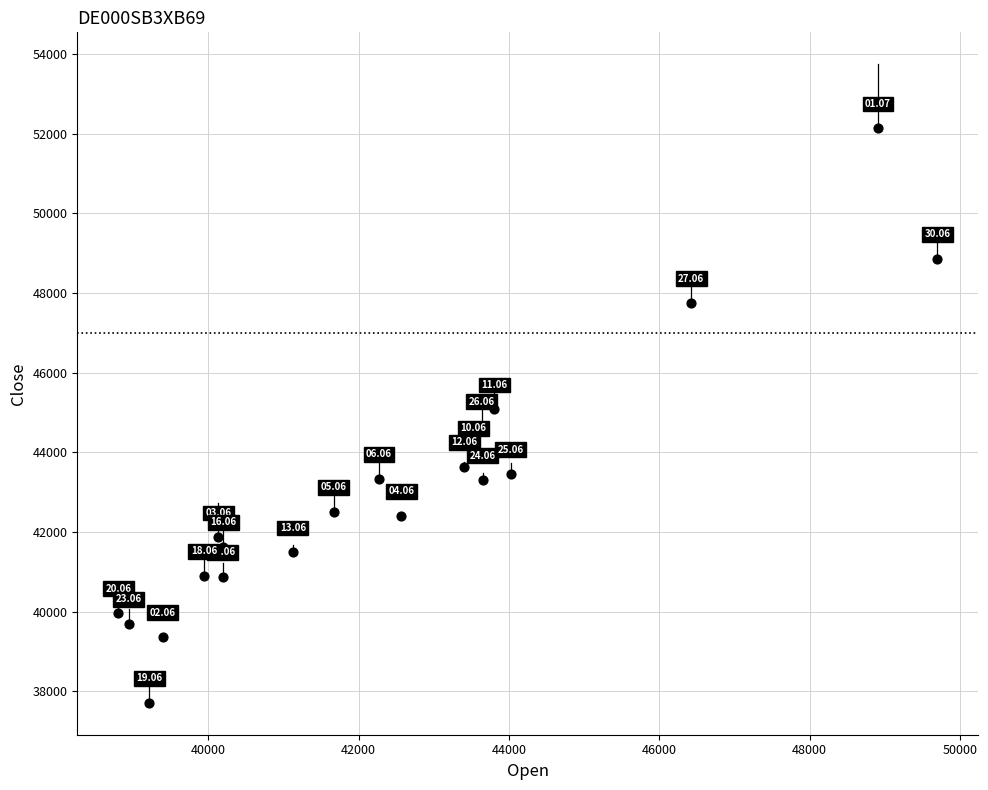

What is the range of X values (max minus min)?

10900